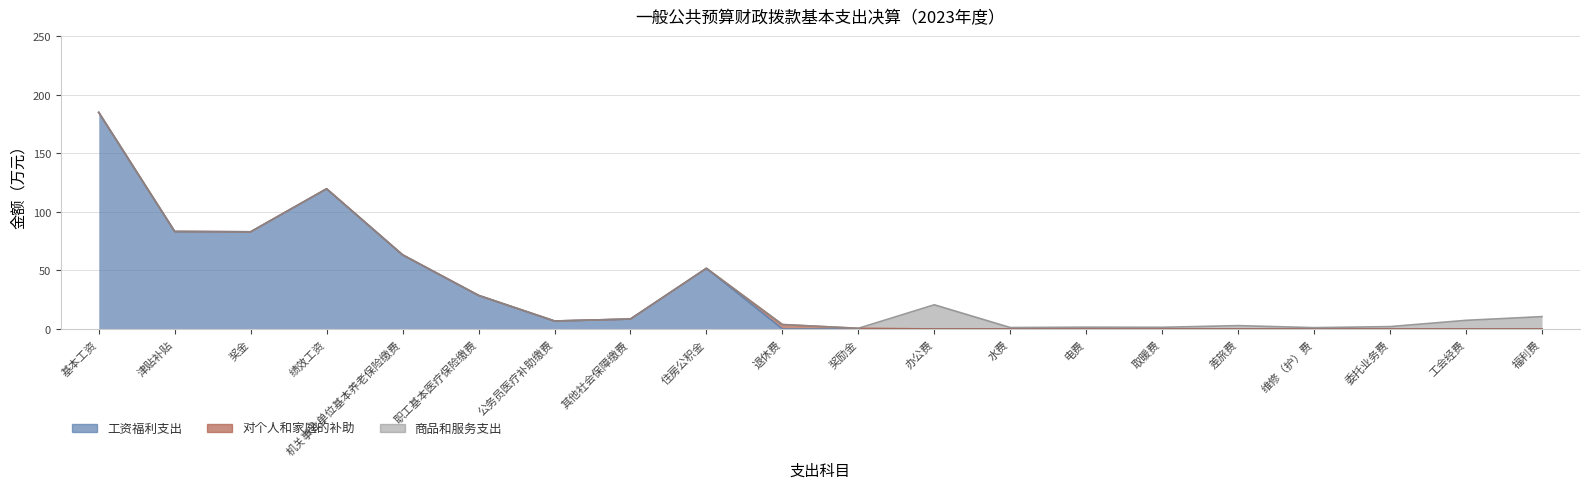

True or false: 工资福利支出 and 商品和服务支出 cross at least once.

False